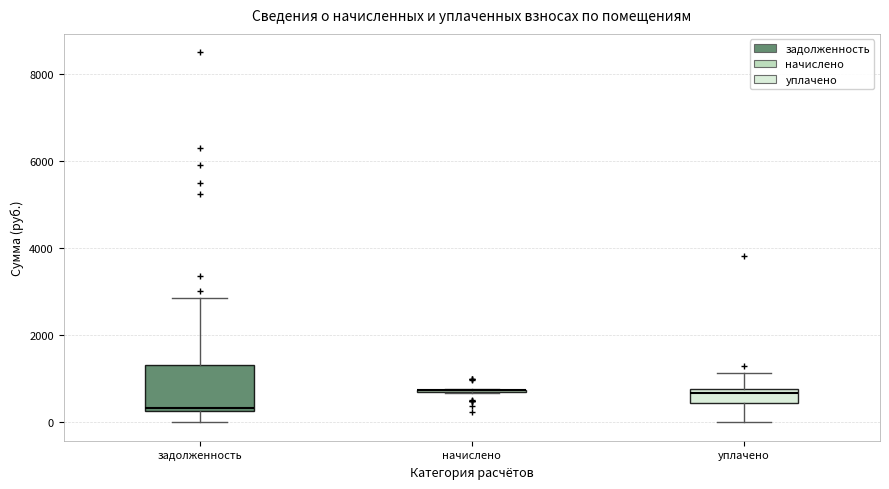

Reading left to right, transcribe this box plot: for each box, give where its median line is, the range the box spans, and where its two whiskers end, as read against the y-axis. The values are not printed on the chart, so give them approximately, as read against the axis.

задолженность: median 400, box 200 to 1400, whiskers 0 to 2800
начислено: box collapsed to a line at 800, whiskers 600 to 800
уплачено: median 600, box 400 to 800, whiskers 0 to 1200